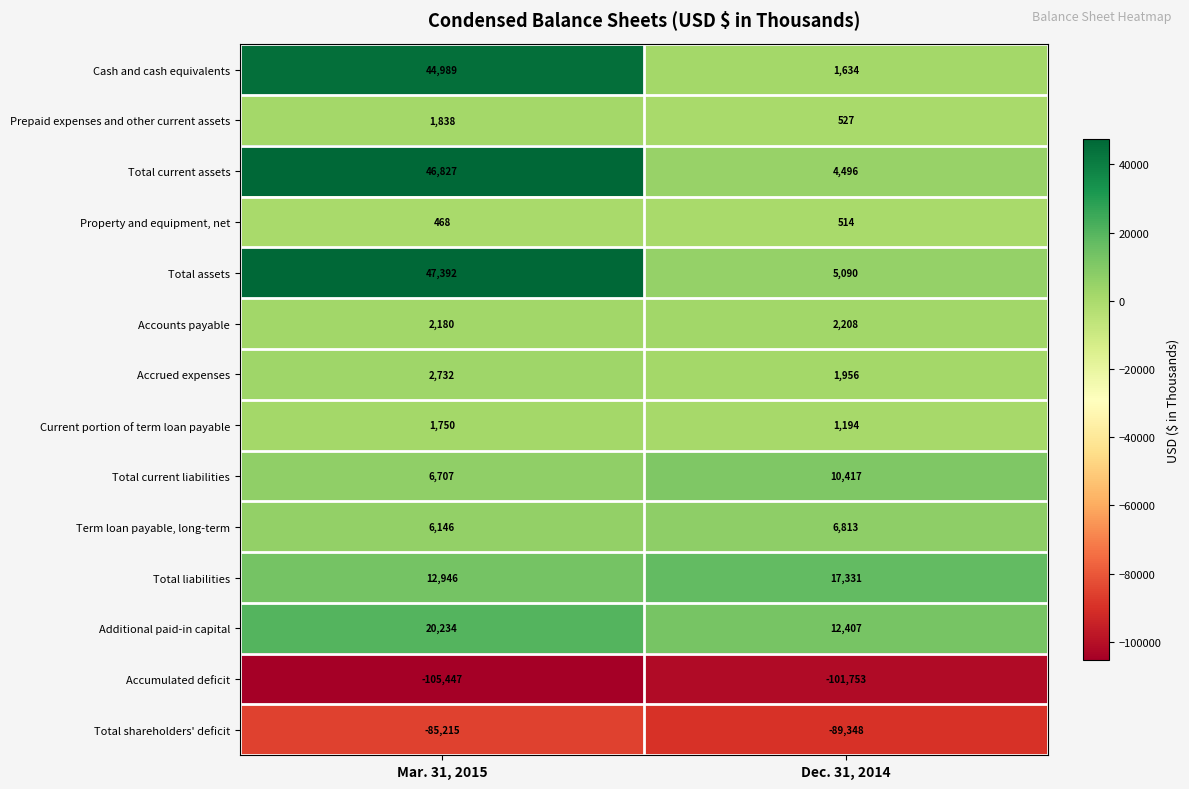

What is the spread (max minus min) of values at Dec. 31, 2014?

119084